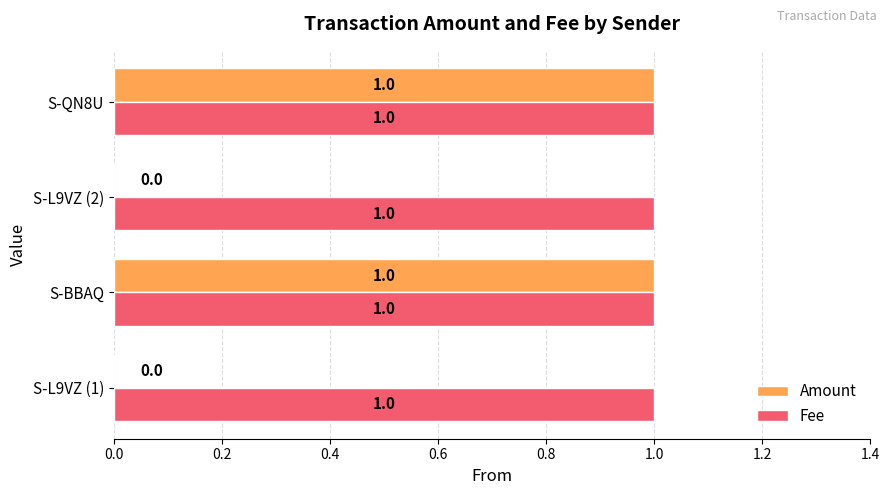

Between S-BBAQ and S-L9VZ (2), which series saw the biggest shift?

Amount